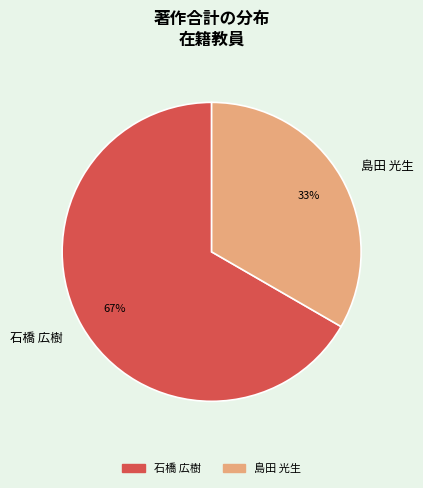

How many slices are in this pie chart?

2